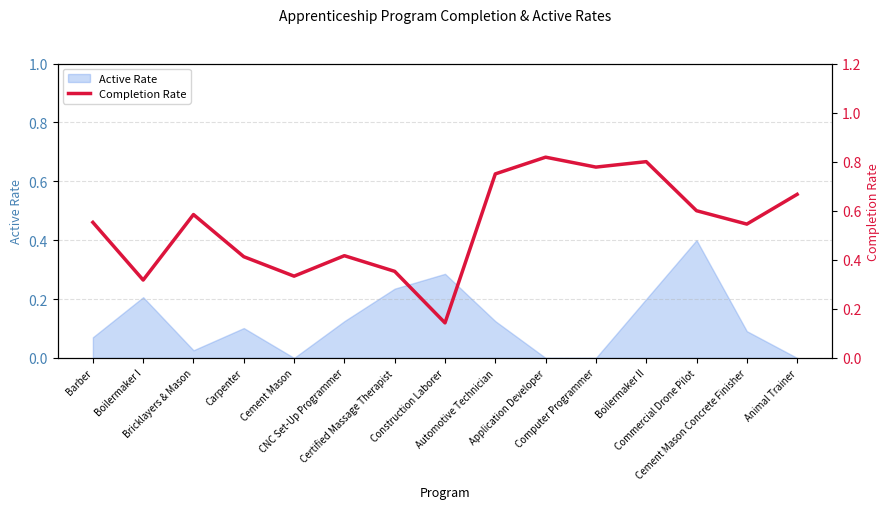

List the labels in order of value, smallest first.

Construction Laborer, Boilermaker I, Cement Mason, Certified Massage Therapist, Carpenter, CNC Set-Up Programmer, Cement Mason Concrete Finisher, Barber, Bricklayers & Mason, Commercial Drone Pilot, Animal Trainer, Automotive Technician, Computer Programmer, Boilermaker II, Application Developer